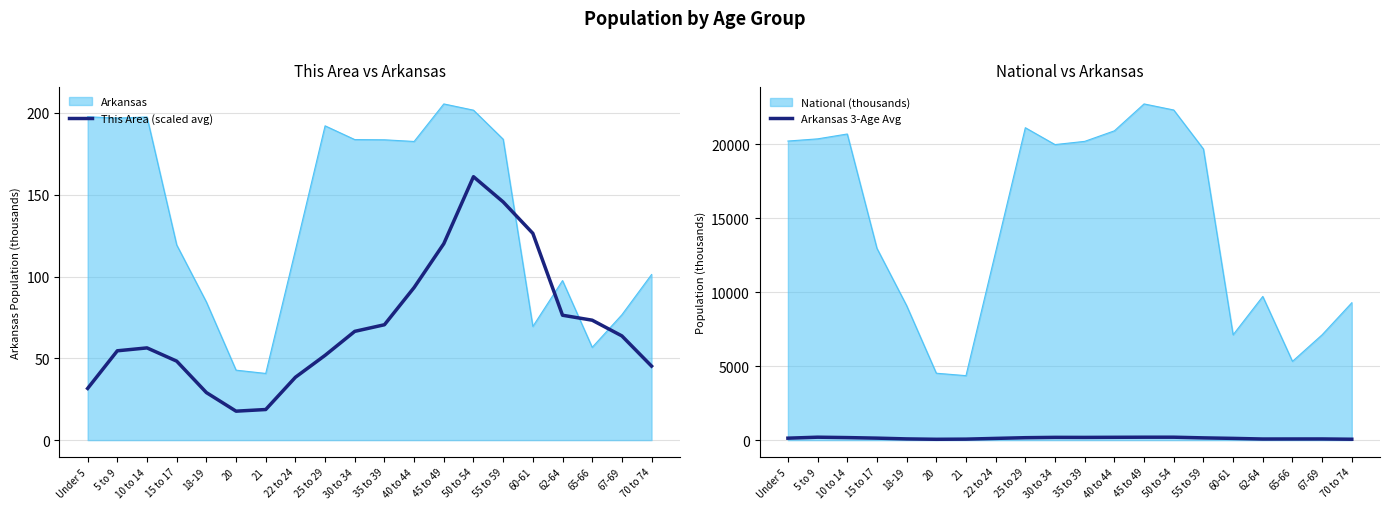

What is the total value across all series at 18-19?

111.3